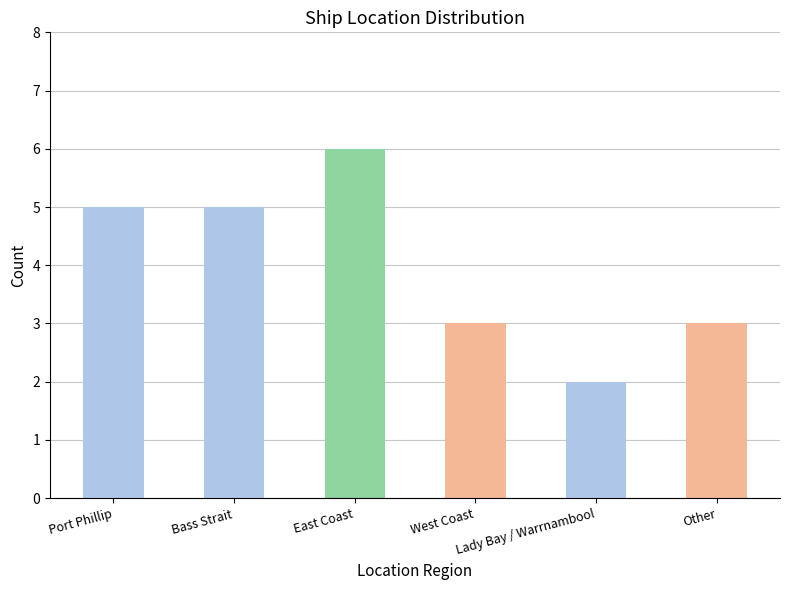

At which category does the chart reach its peak across all series?

East Coast